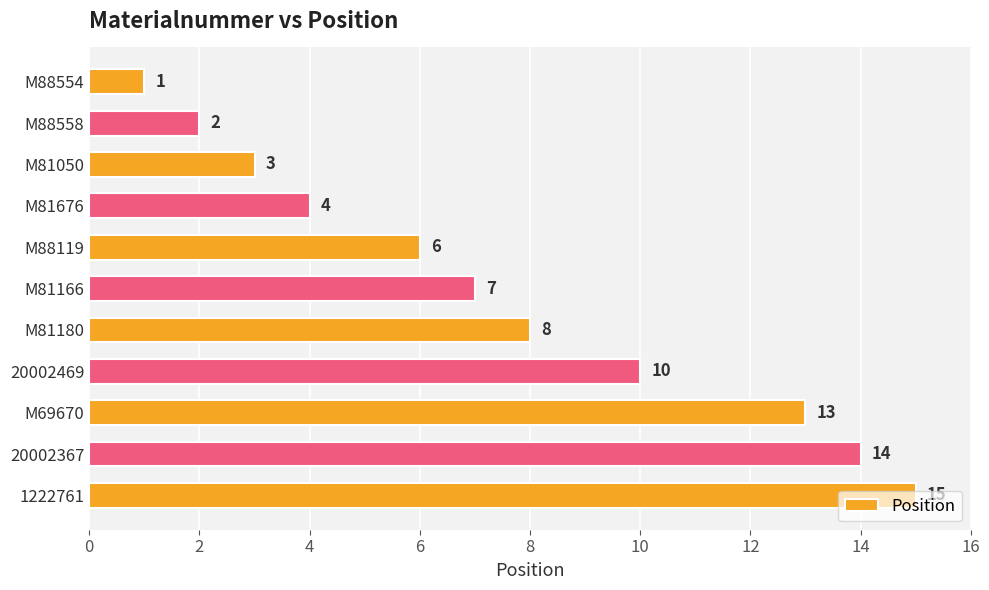

Approximately how many times larger is the value at M81050 compared to M81180?

0.4